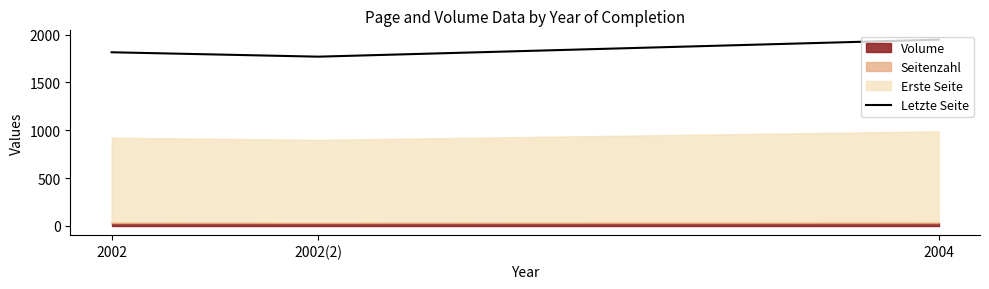

The chart shows a value of 1947 at 2004. True or false?

True